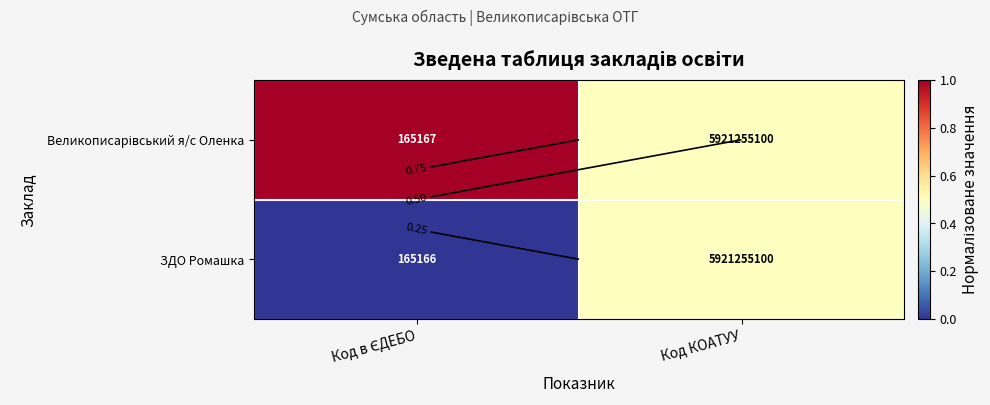

What is the average value of the Великописарівський я/с Оленка series?

0.8